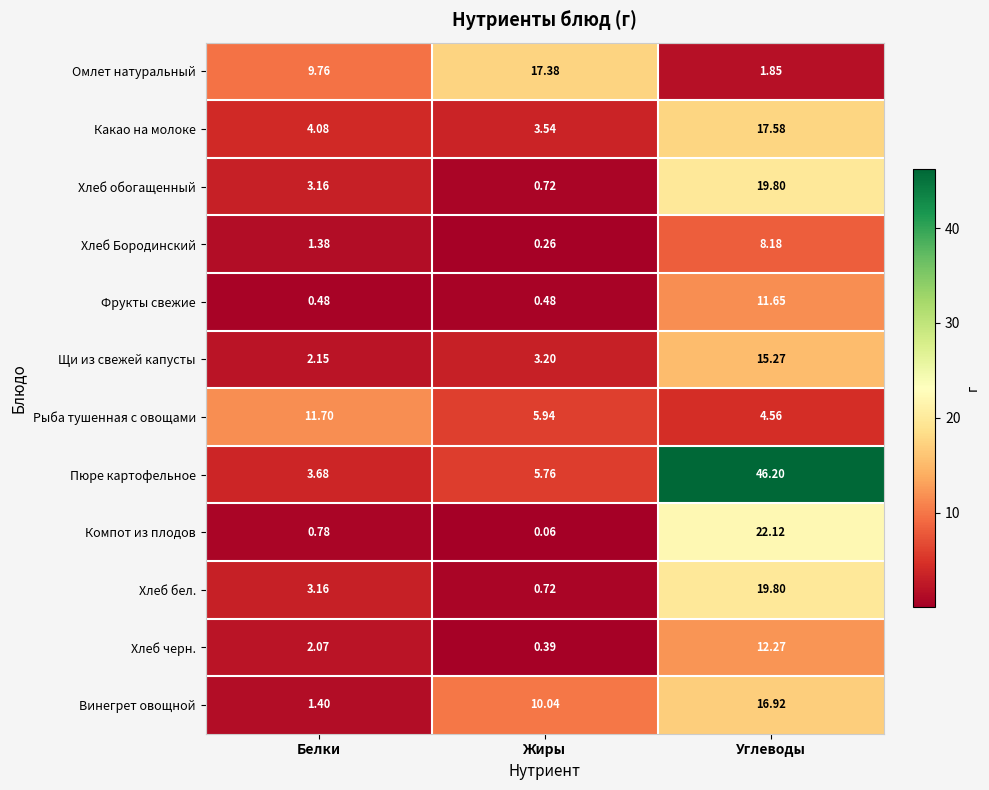

List the labels in order of Хлеб обогащенный value, smallest first.

Жиры, Белки, Углеводы